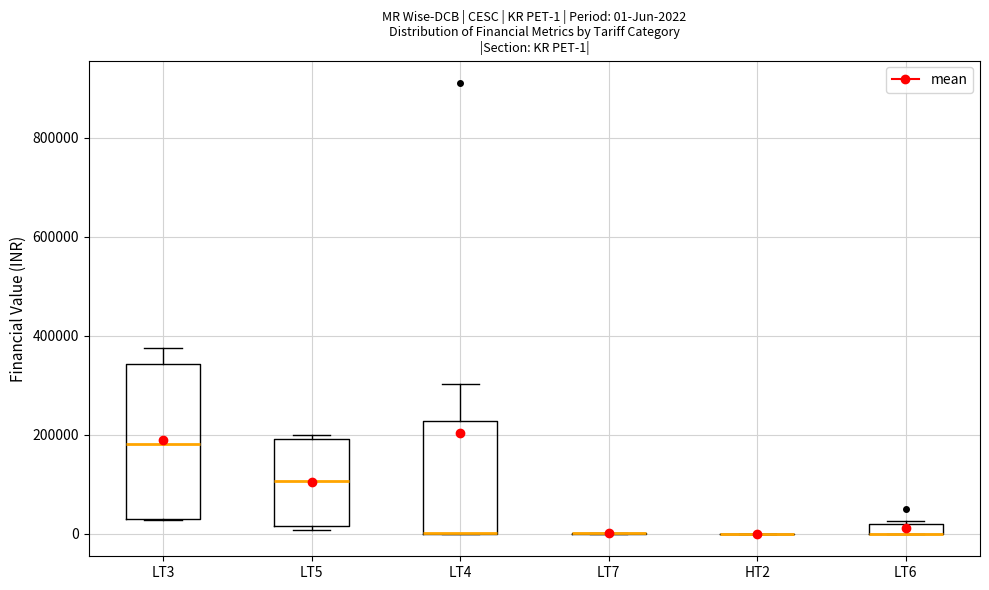

Which box is the tallest, from its lower edge to its upper edge?

LT3